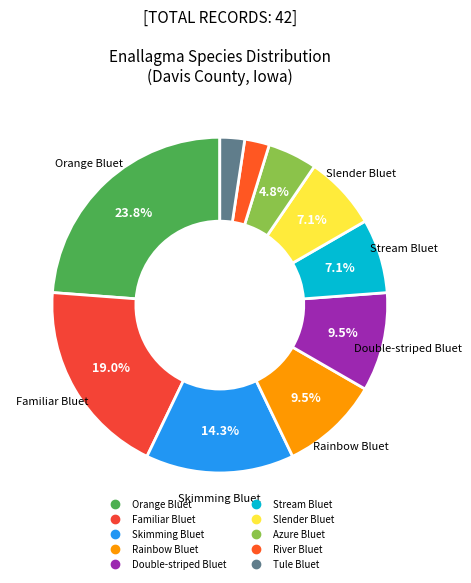

Is there a majority slice in this chart?

No